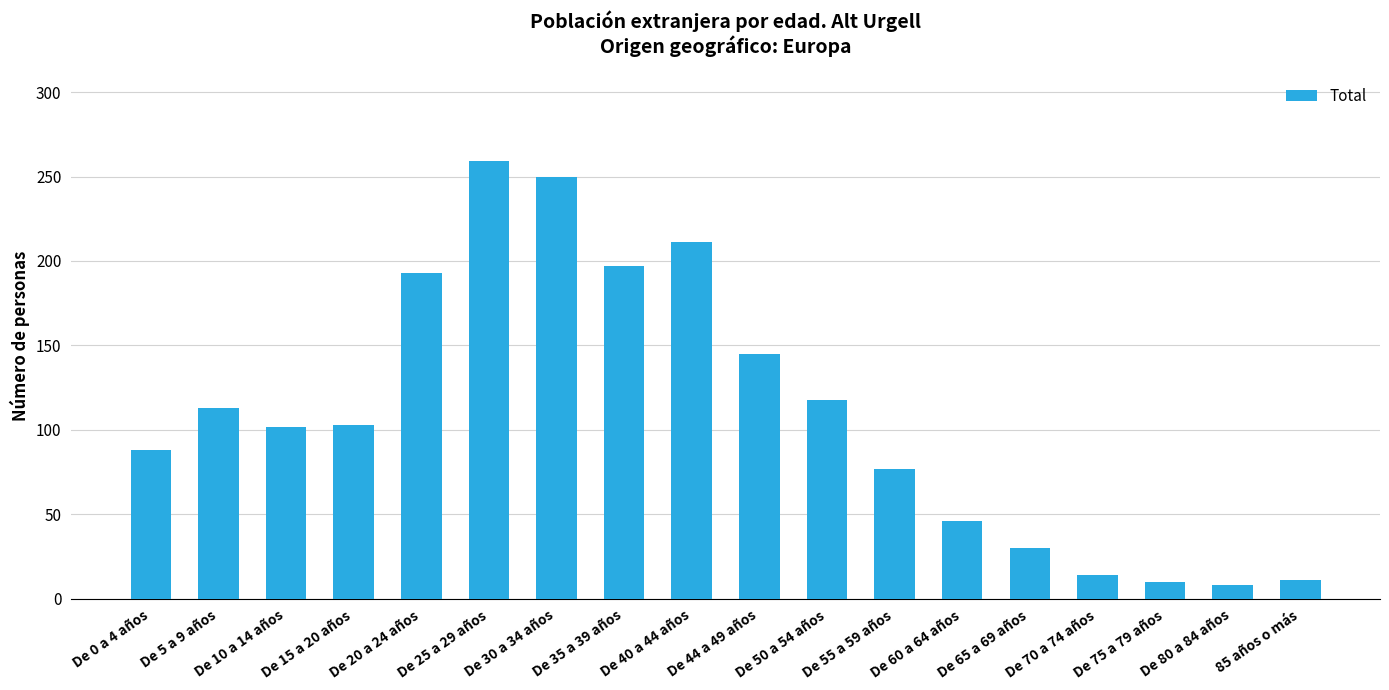

What value does the data have at De 70 a 74 años?

14